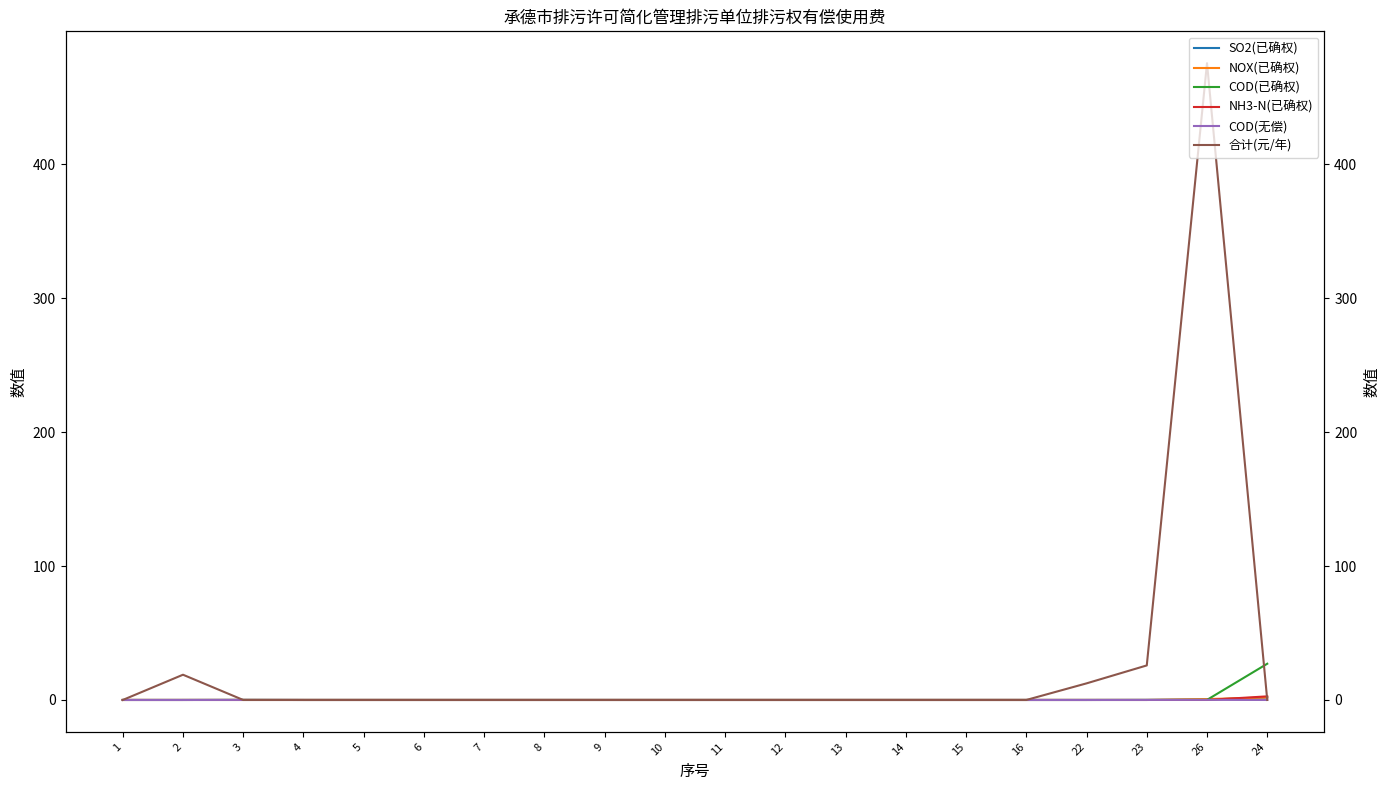

In NH3-N(已确权), how many points are higher than both neighbors (excluding endpoints)?

1